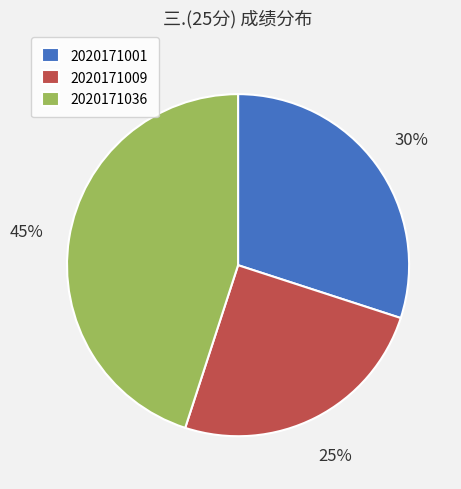

What is the ratio of the value at 2020171001 to the value at 2020171009?

1.2